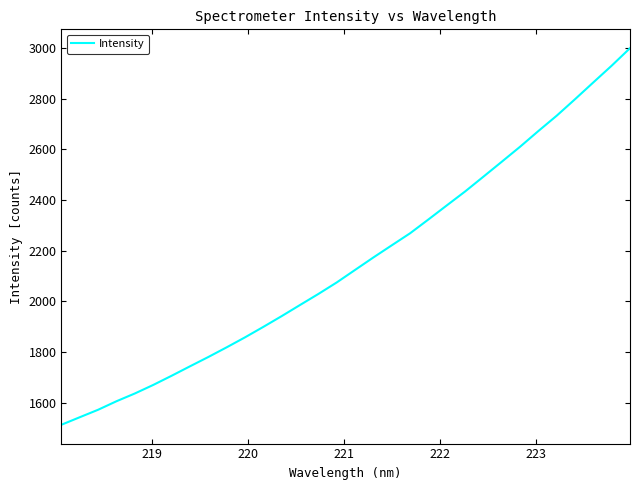

What is the maximum value shown in the chart?

2998.5